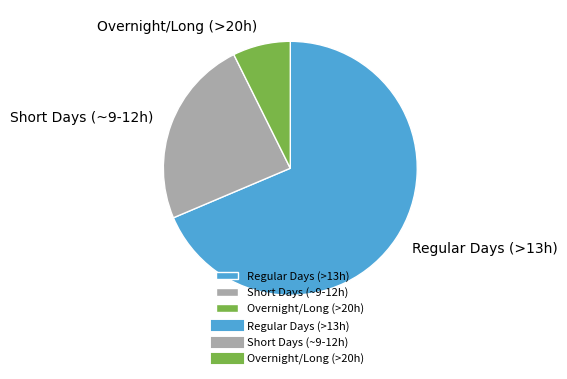

Combined, do Regular Days (>13h) and Short Days (~9-12h) account for over 50%?

Yes